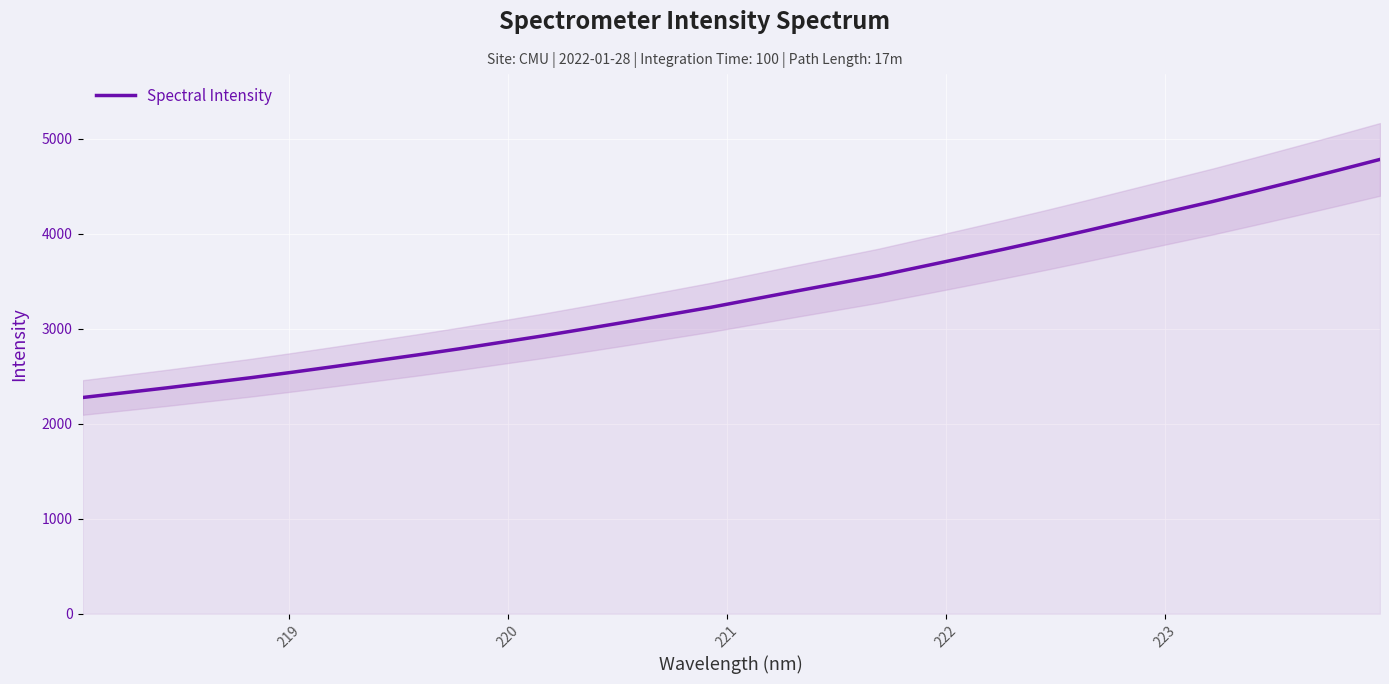

What is the value of the 20th point from the left?

3555.5